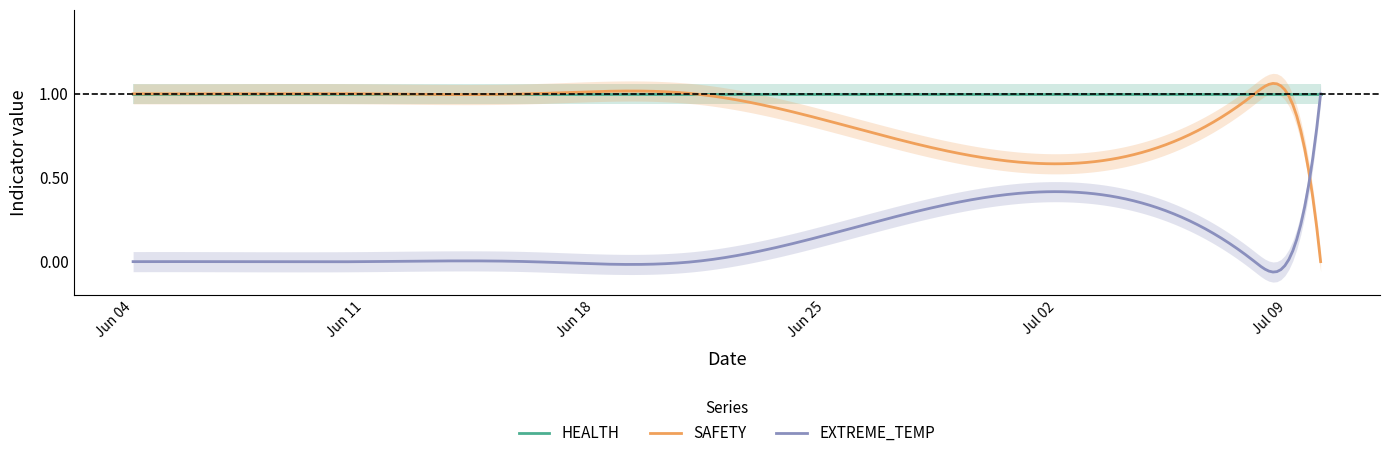

What is the sum of all EXTREME_TEMP values?

1